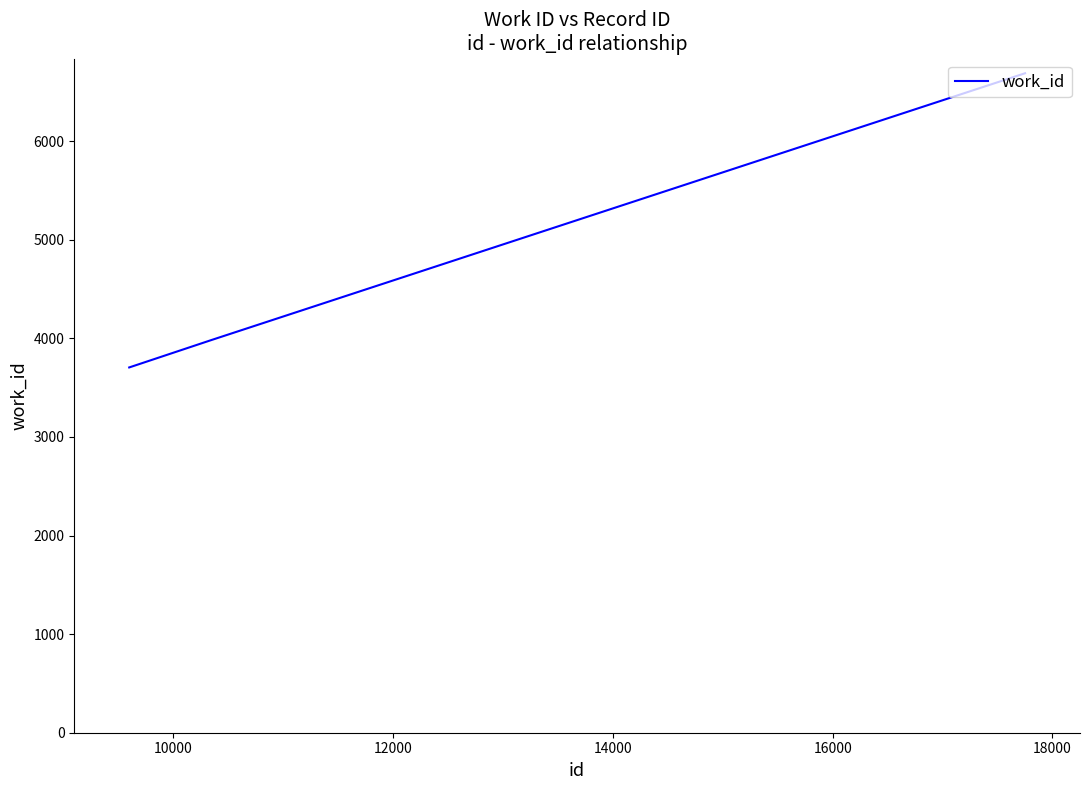

What is the difference between the maximum and second lowest values?

2708